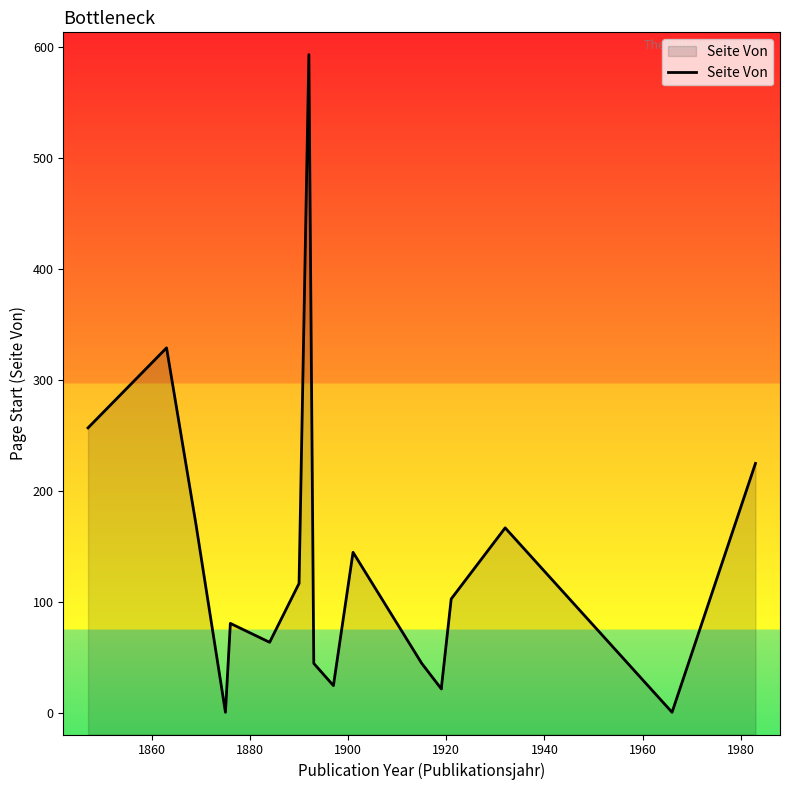

What is the difference between the maximum and second lowest values?

592